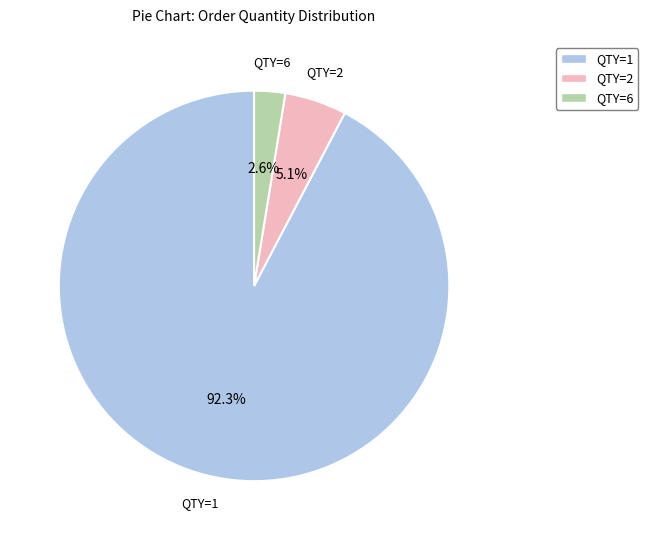

The QTY=2 slice represents 10% of the pie. True or false?

False